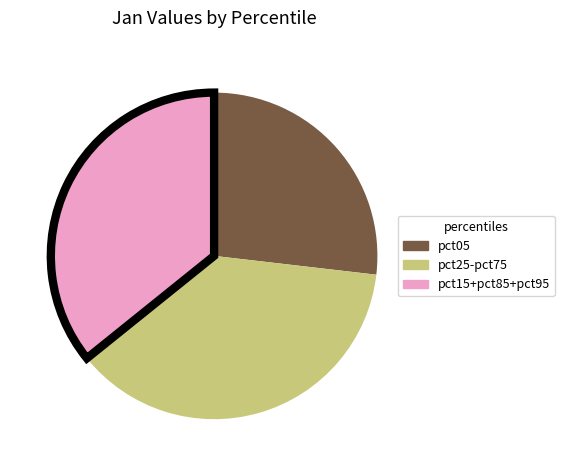

Is there any slice that represents more than half of the pie?

No